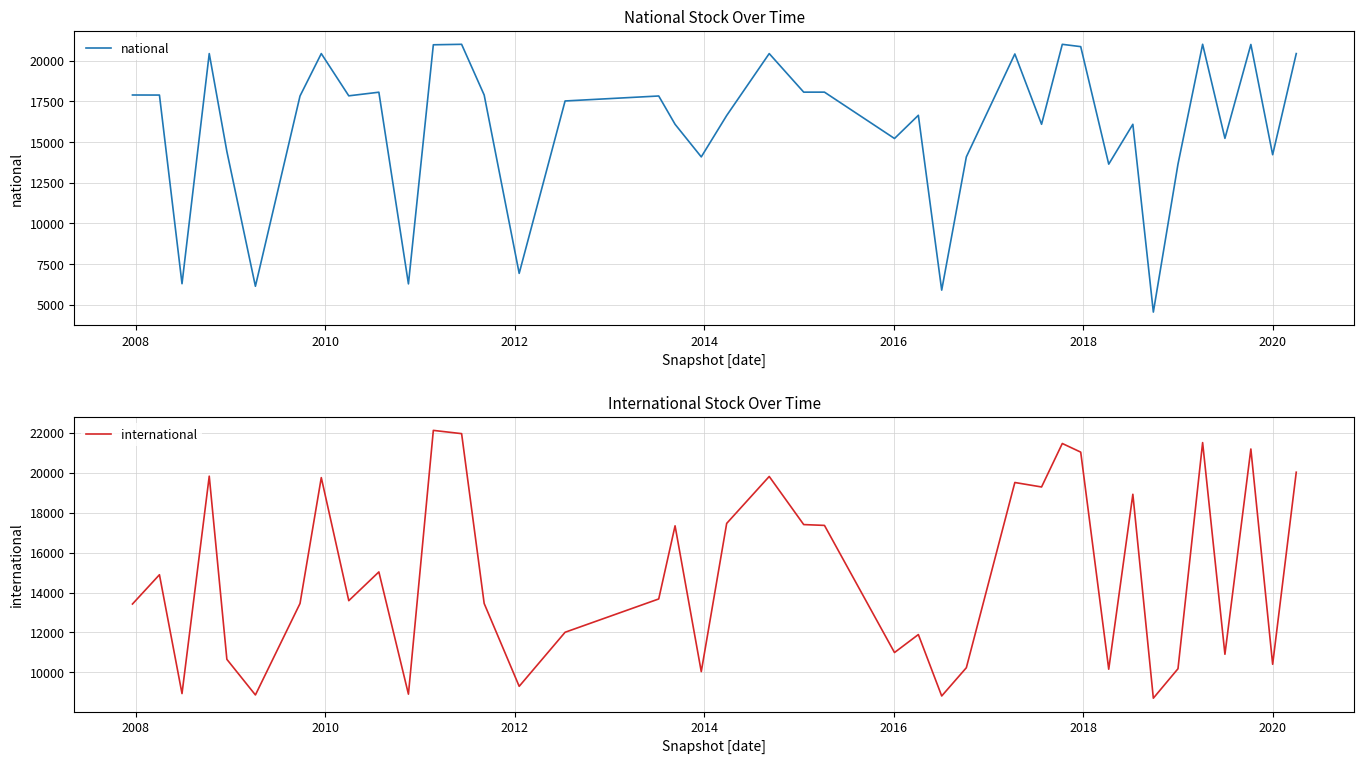

How many interior local peaks does the national series have?

13